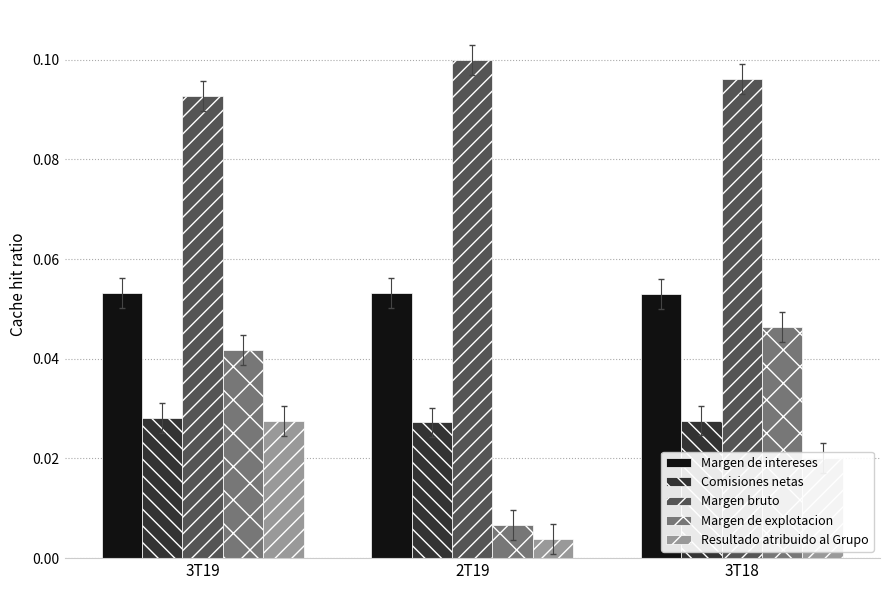

What are all the series names shown in the legend?

Margen de intereses, Comisiones netas, Margen bruto, Margen de explotacion, Resultado atribuido al Grupo